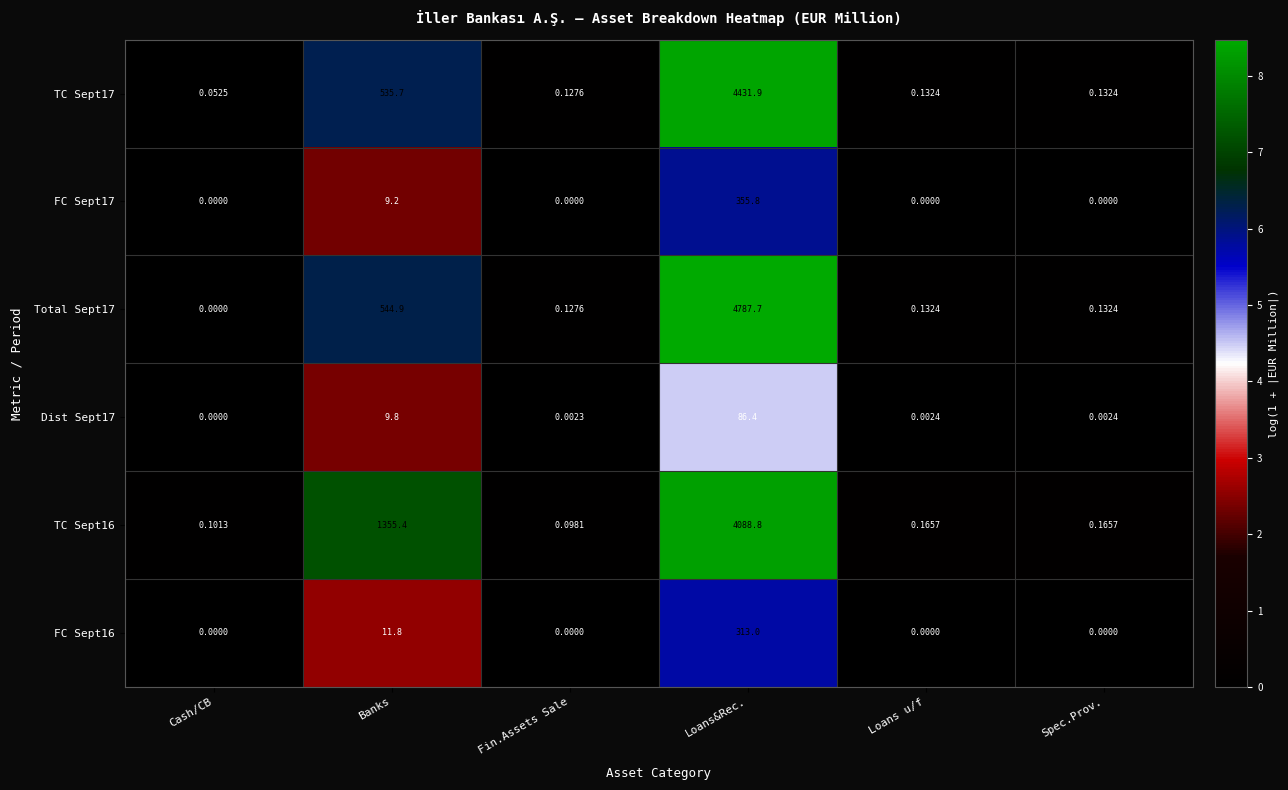

At which label is FC Sept17 closest to 177?

Banks